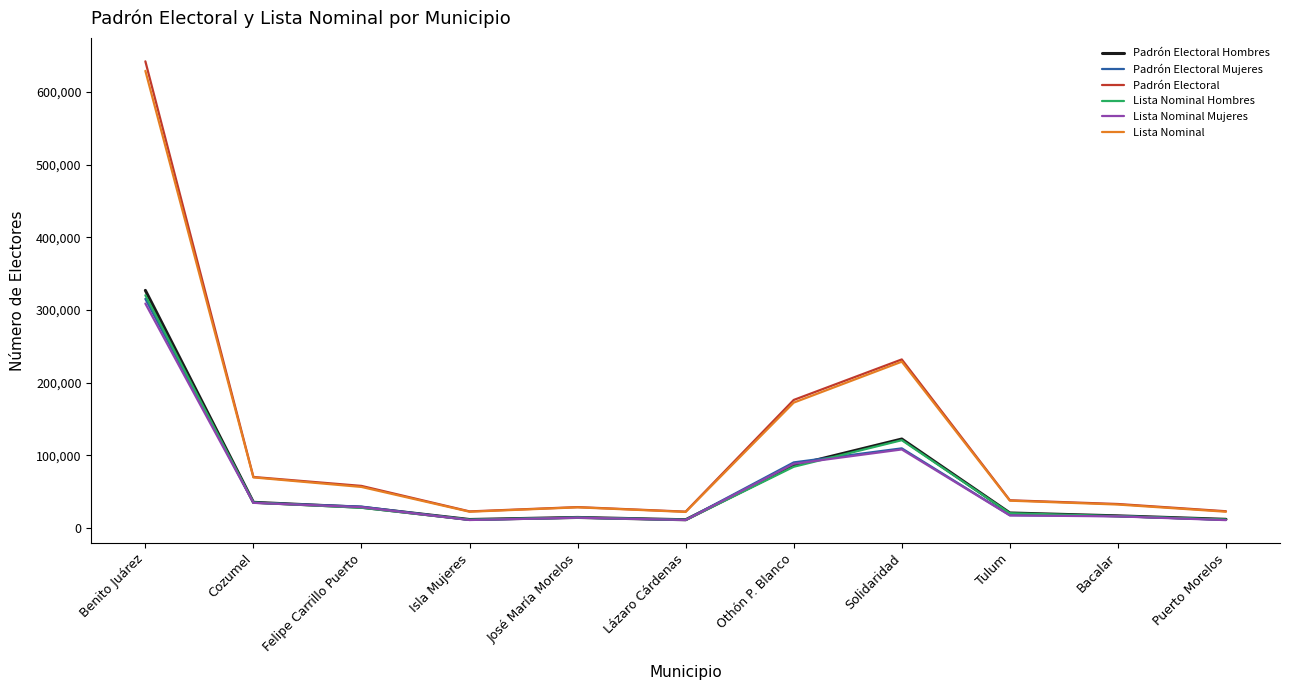

The Padrón Electoral series shows 641956 at Benito Juárez. True or false?

True